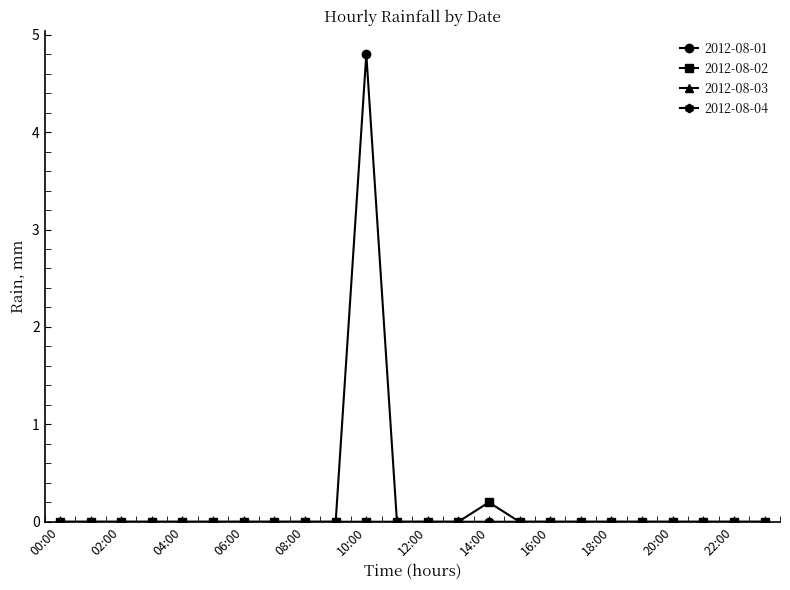

Is this an area chart (filled region under the line)?

No